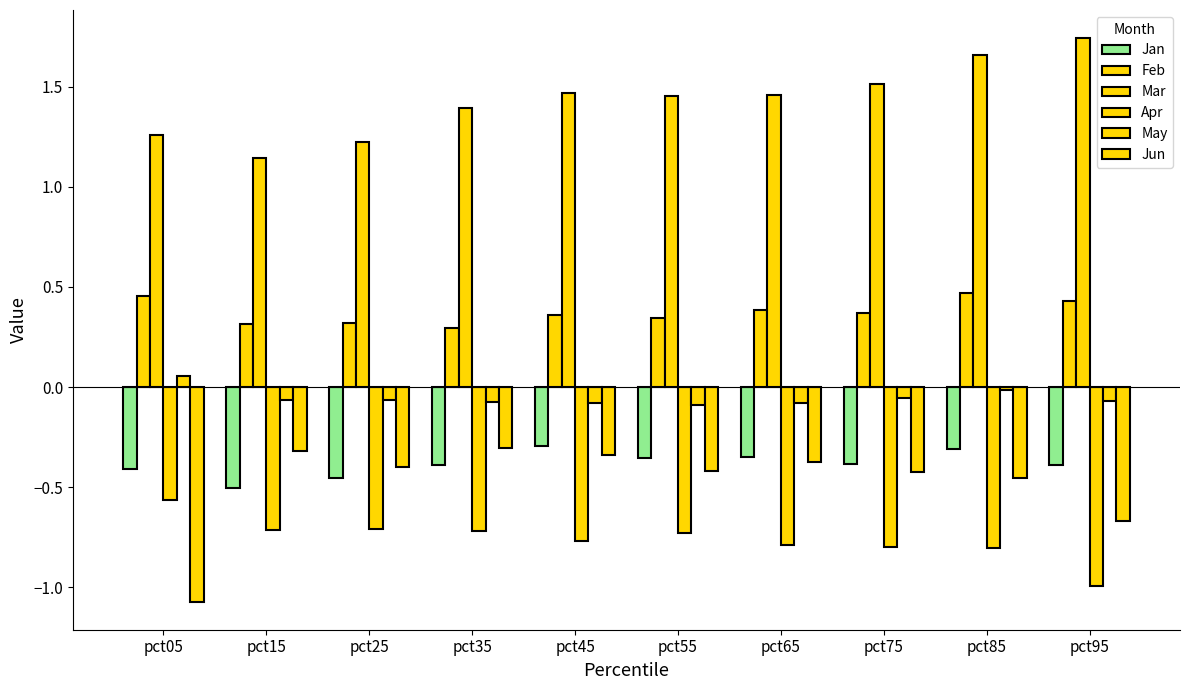

At which label is Jan closest to 0?

pct45